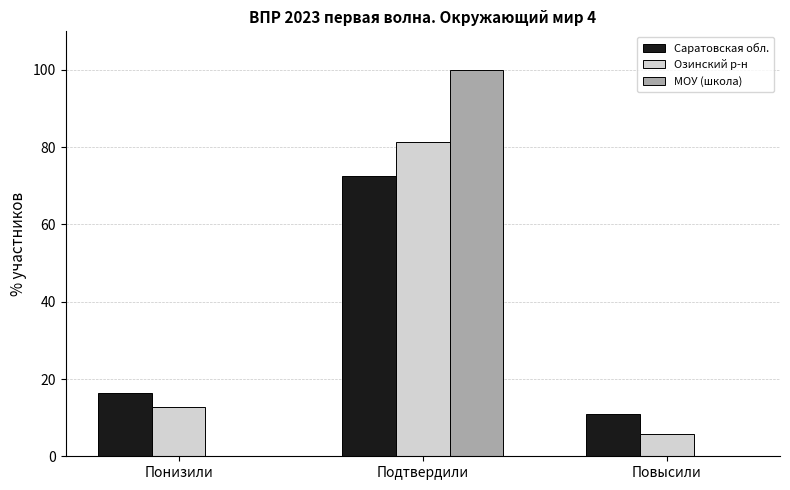

What is the greatest value displayed?

100.0